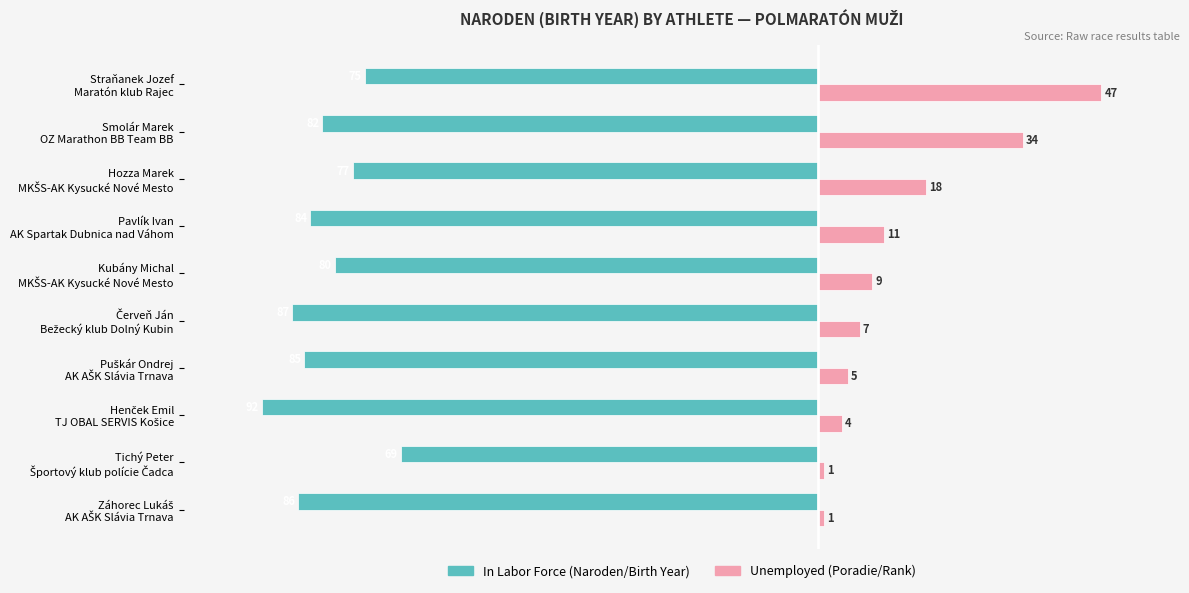

How many categories are shown in the chart?

10